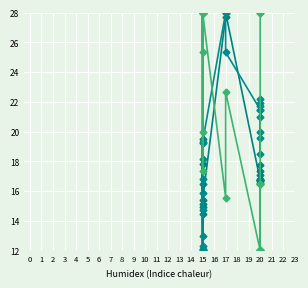

In LONG, how many points are higher than both neighbors (excluding endpoints)?

8